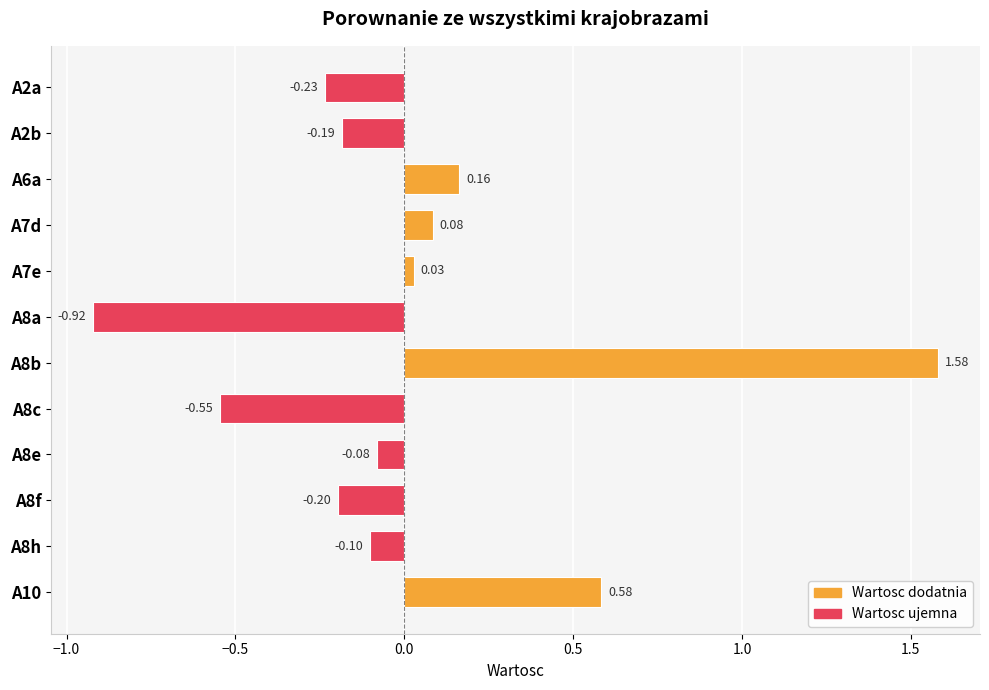

How many negative values are there?

7